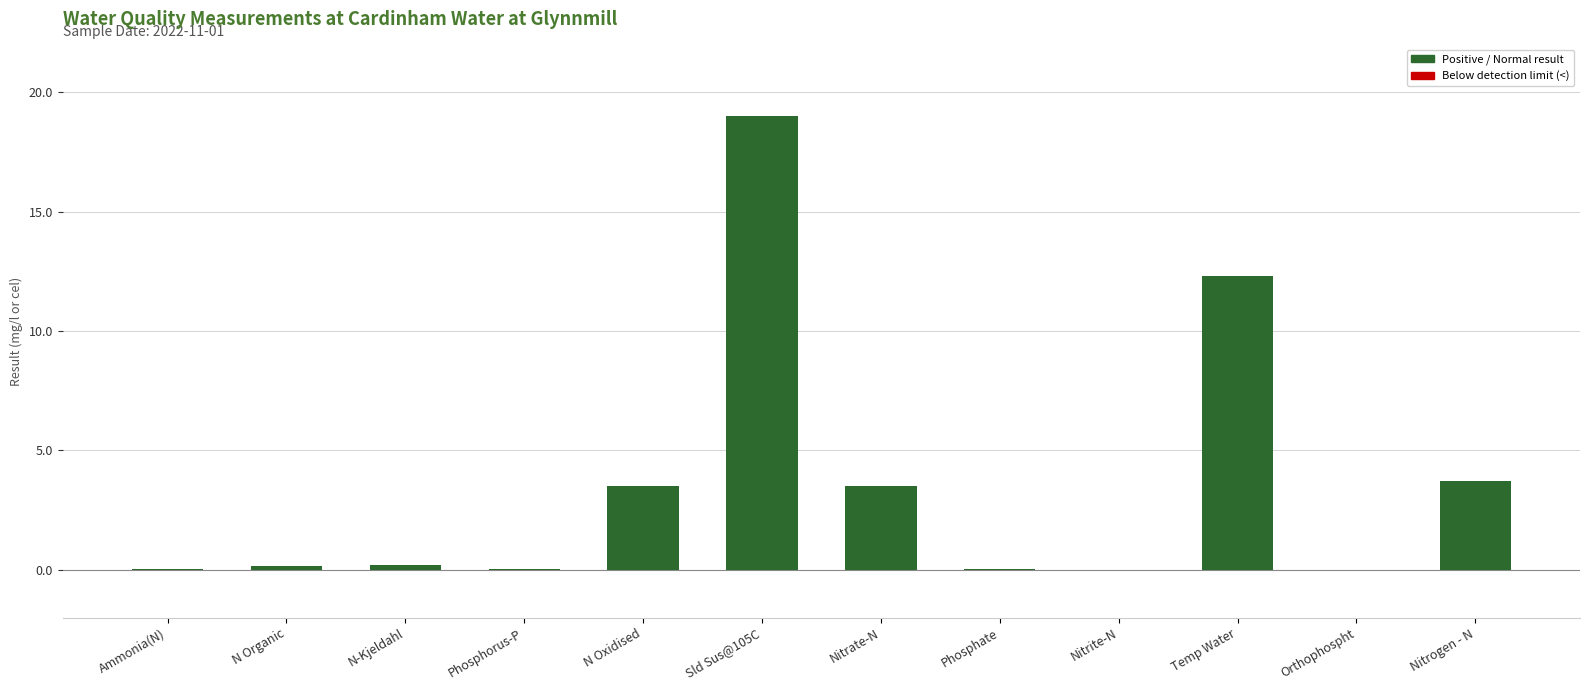

True or false: the data shows 12.3 at Temp Water.

True